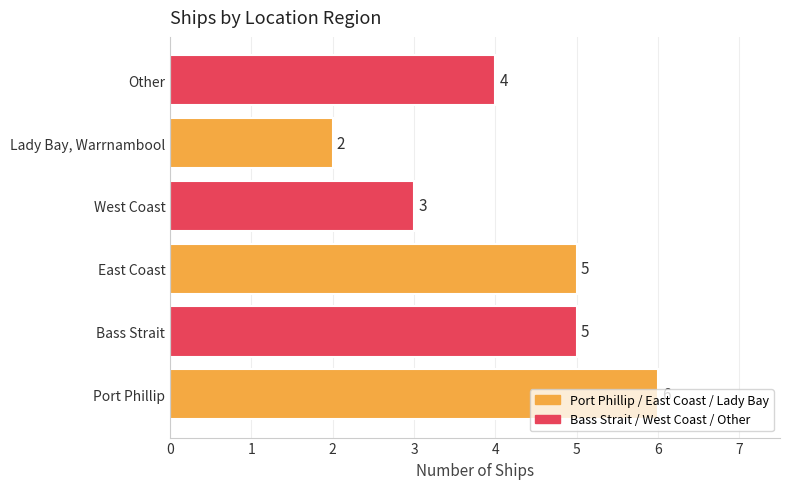

What is the average value?

4